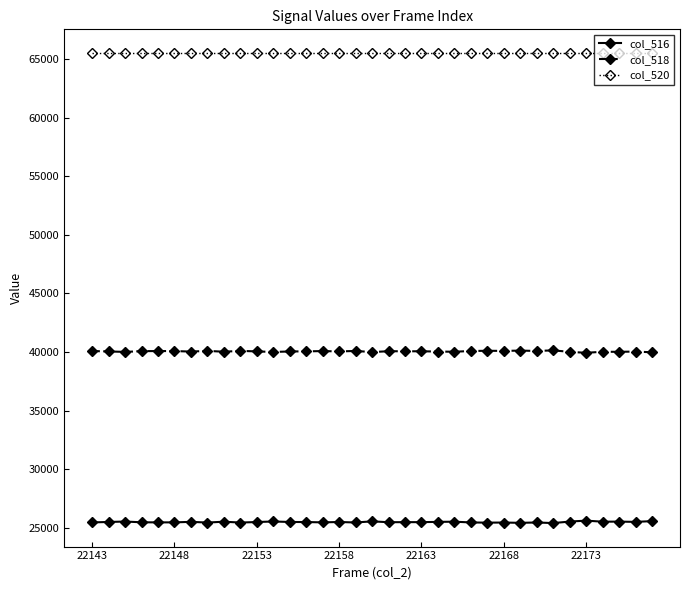

What is the minimum value shown in the chart?

25396